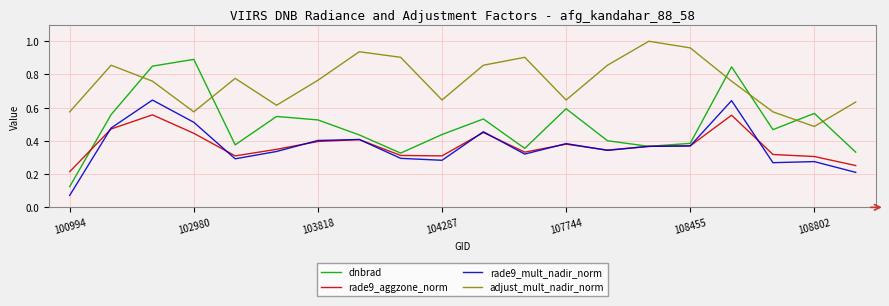

Which series has the largest total across all categories?

adjust_mult_nadir_norm